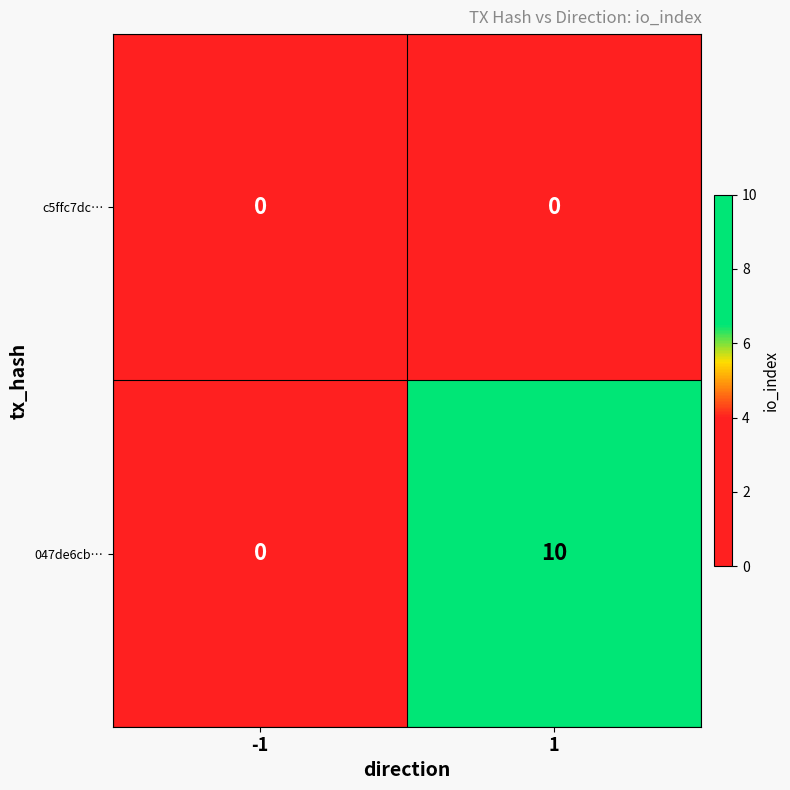

What is the greatest value displayed?

10